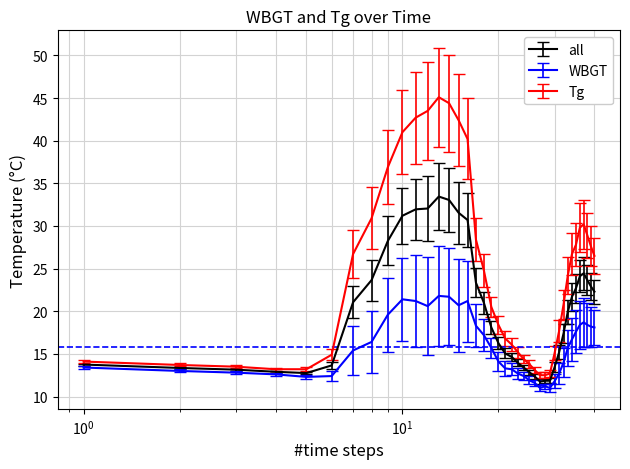

Does the chart display data point markers on the line(s)?

No